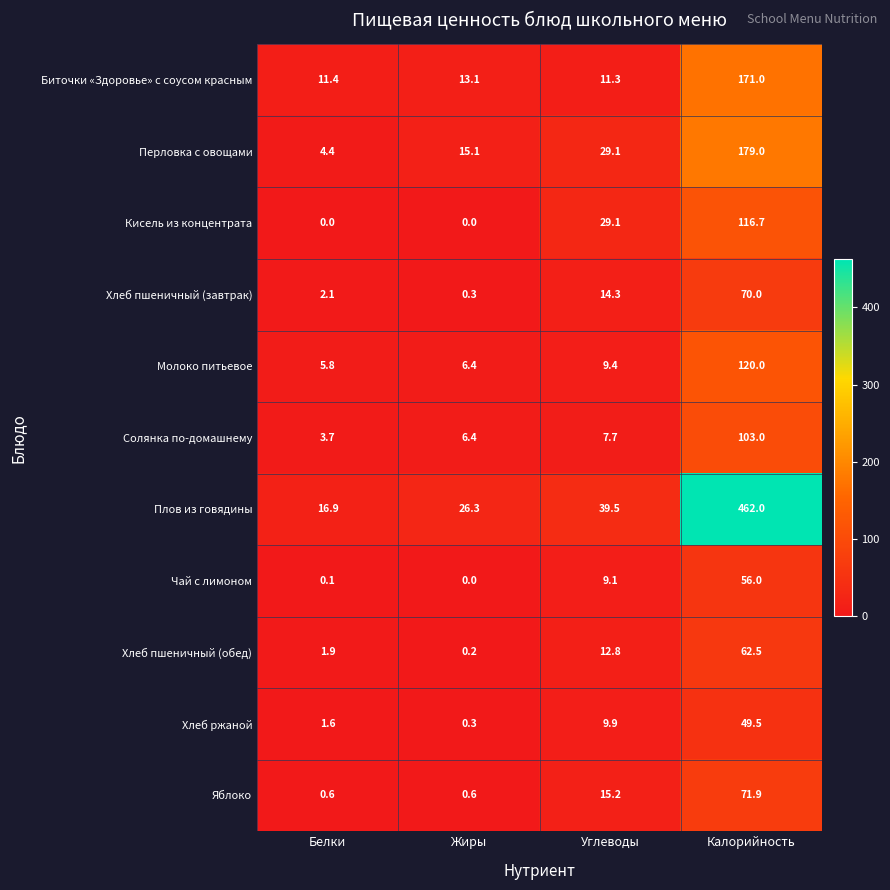

At how many categories does at least one series exceed 459?

1